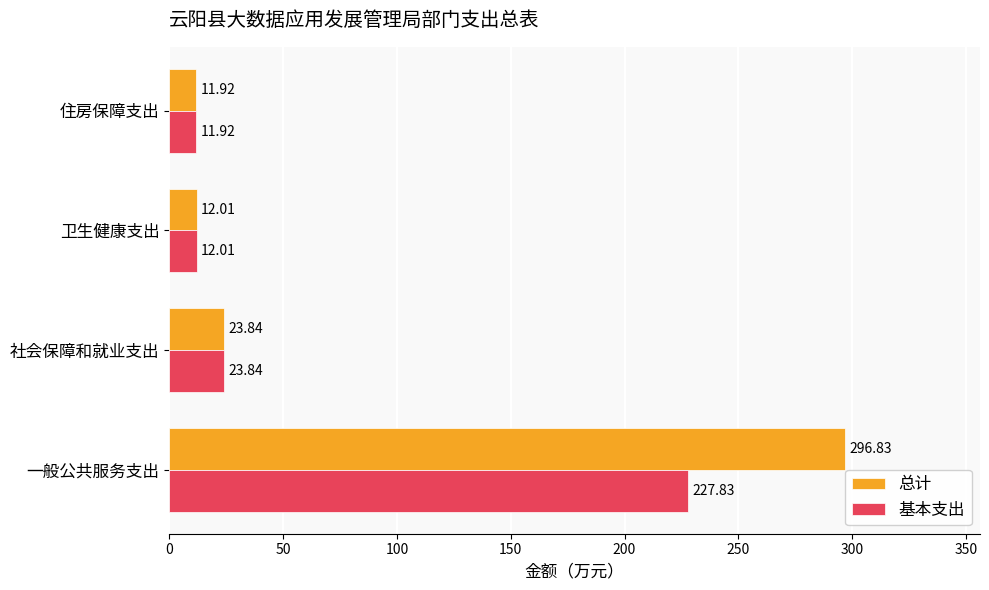

How many data points in 基本支出 are less than 23?

2